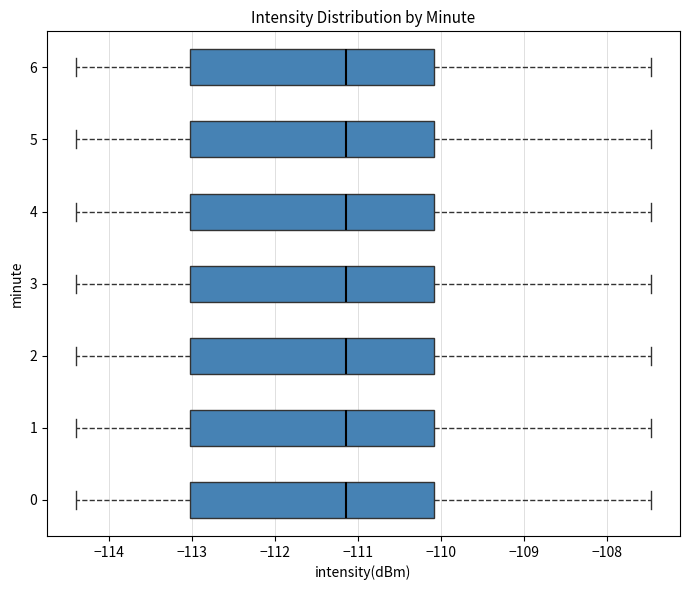

Where does the median line of the box at y = 6 sit on the x-axis? The values are not printed on the chart, so give them approximately, as read against the axis.

-111.1